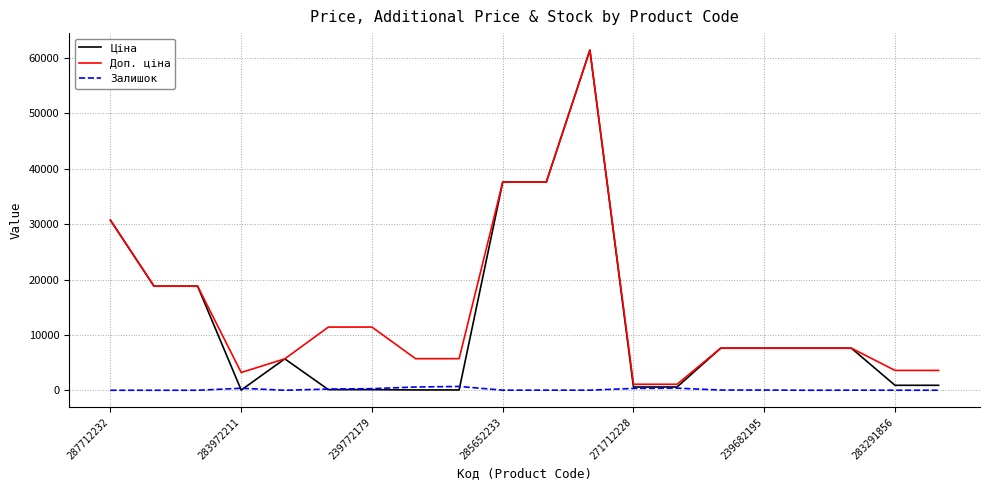

List the series in order of their overall mean, lowest first.

Залишок, Ціна, Доп. ціна